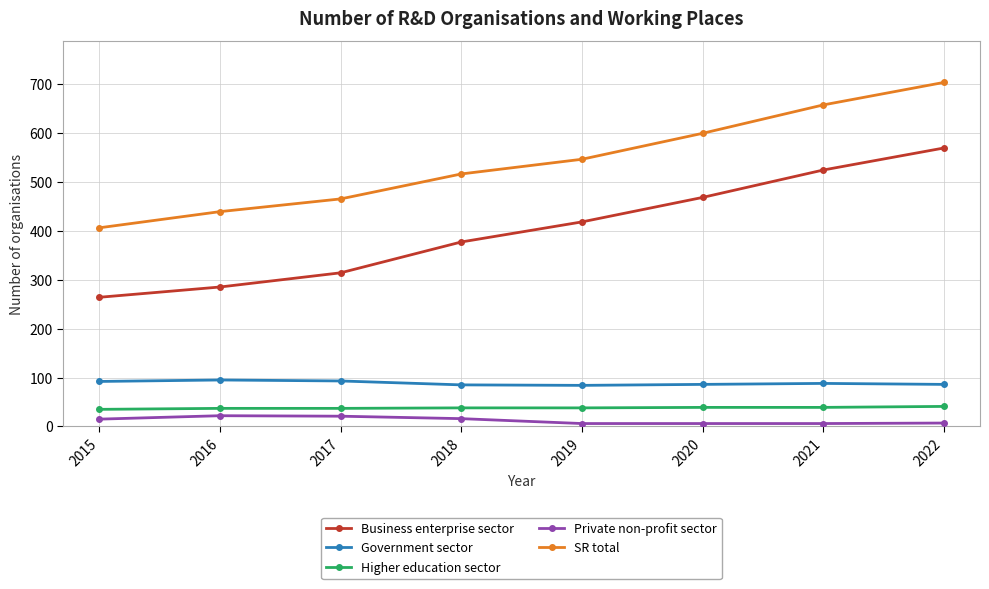

Rank the series by their maximum value, from highest to lowest.

SR total, Business enterprise sector, Government sector, Higher education sector, Private non-profit sector